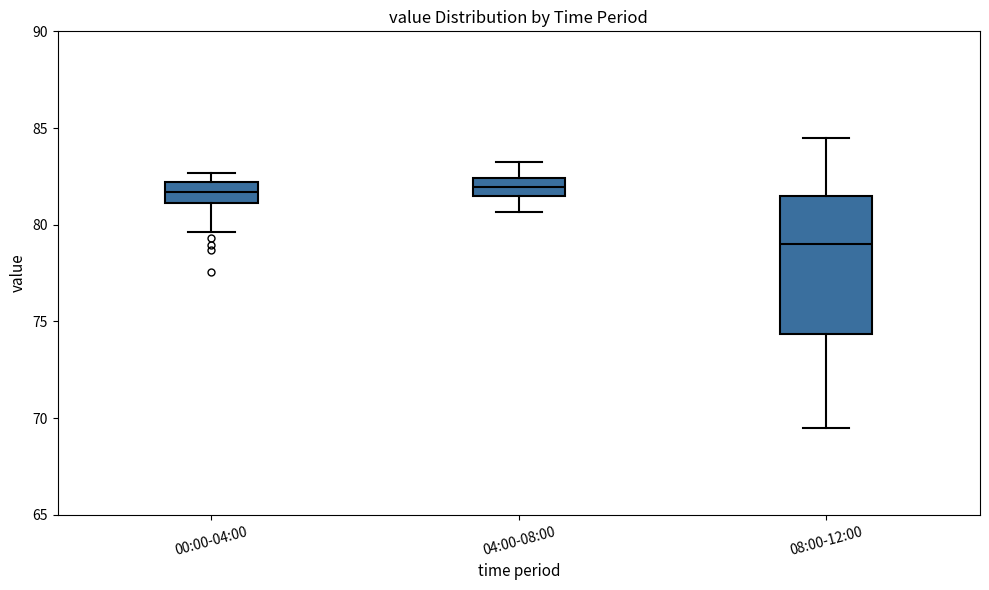

Where does the lower whisker of the box for 04:00-08:00 end on the y-axis? The values are not printed on the chart, so give them approximately, as read against the axis.

80.5